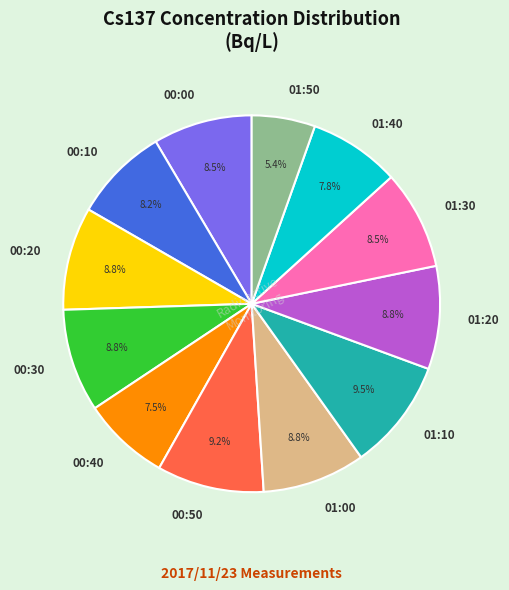

True or false: 00:20 accounts for 9% of the total.

True